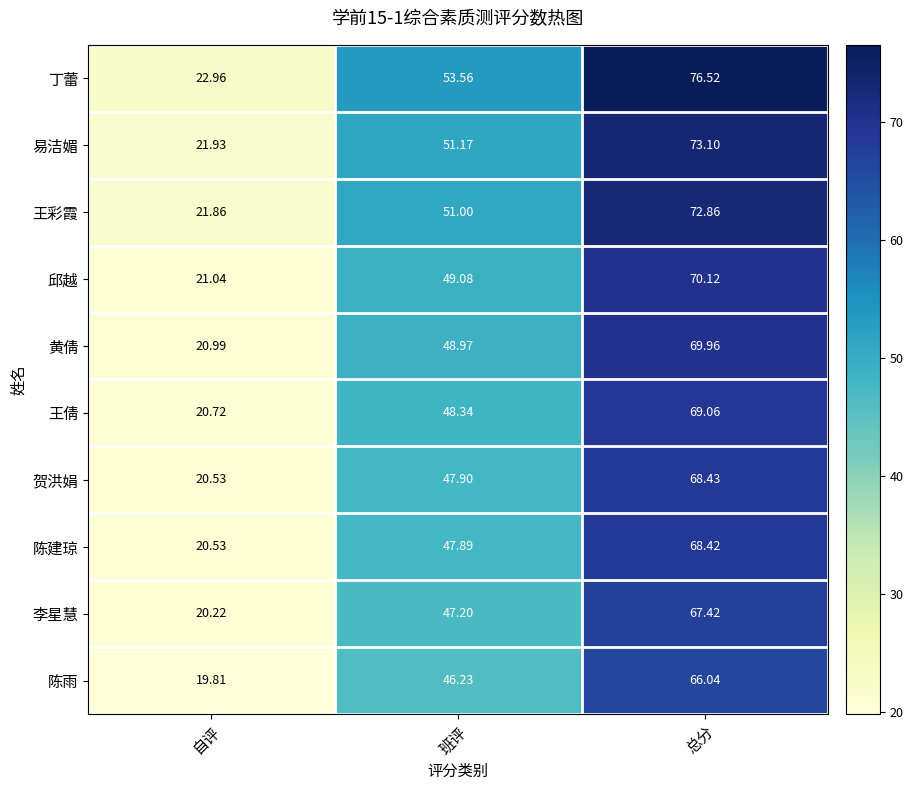

Which series has the largest total across all categories?

丁蕾